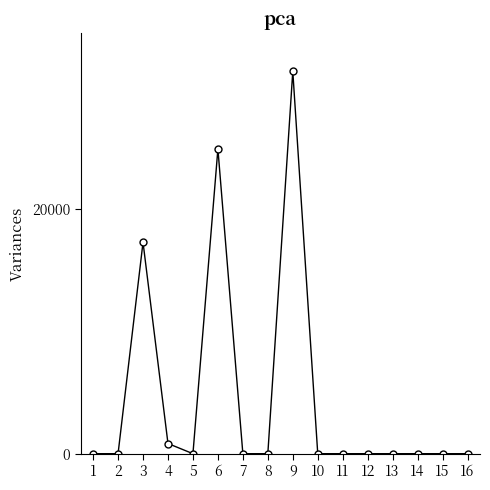

At which category does the data reach its first local peak?

3